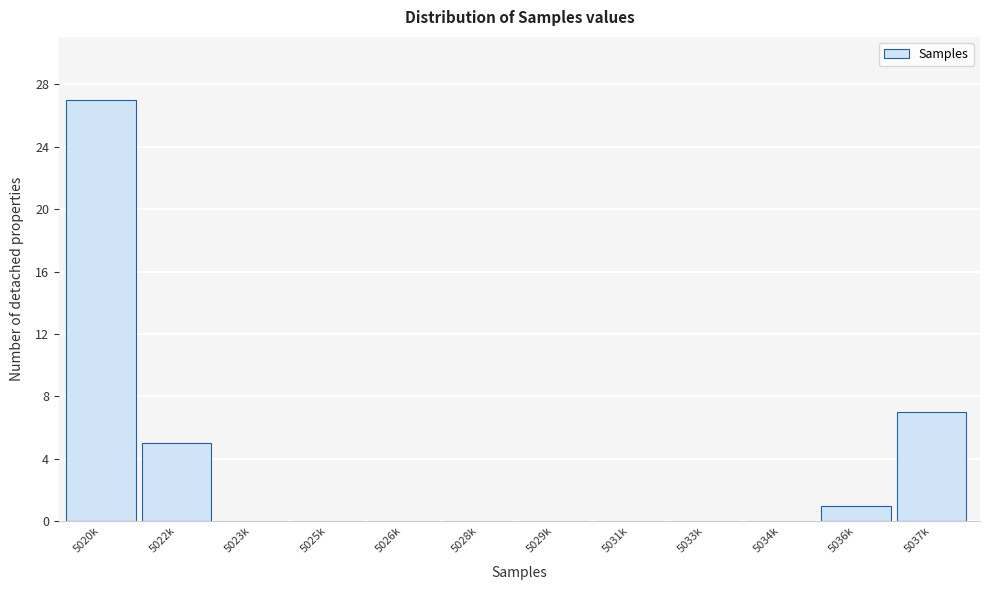

Reading right to left, list all the values displayed in this chart.

5037k=7	5036k=1	5034k=0	5033k=0	5031k=0	5029k=0	5028k=0	5026k=0	5025k=0	5023k=0	5022k=5	5020k=27